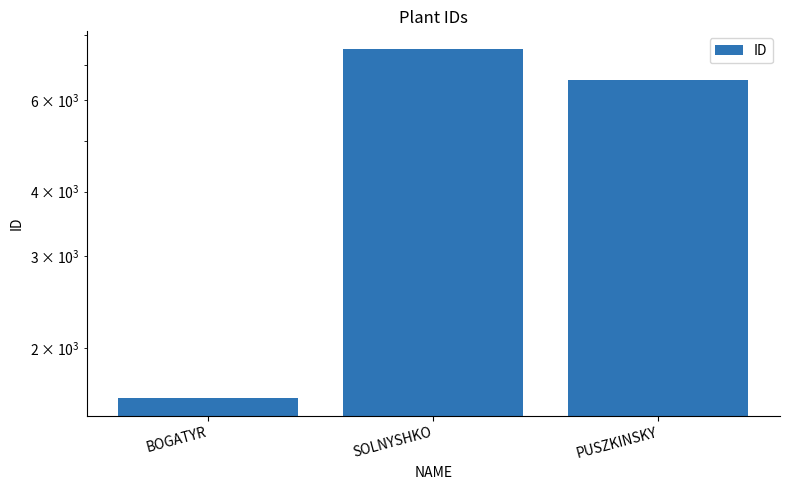

Between PUSZKINSKY and BOGATYR, which is larger?

PUSZKINSKY